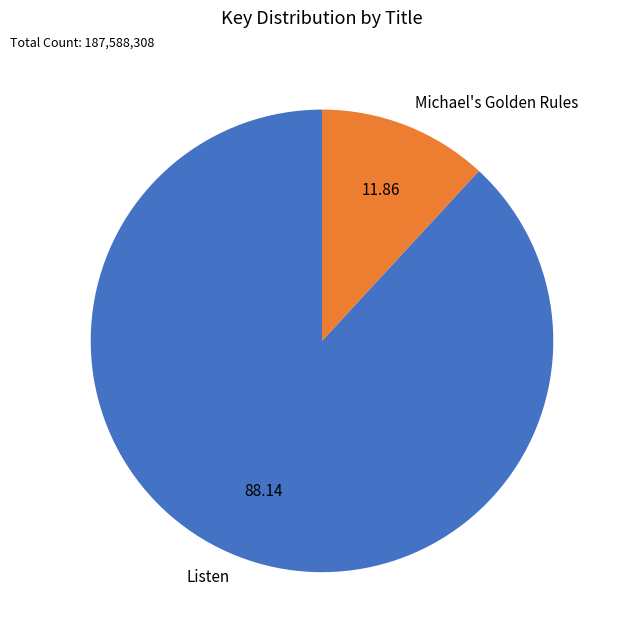

Is there any slice that represents more than half of the pie?

Yes